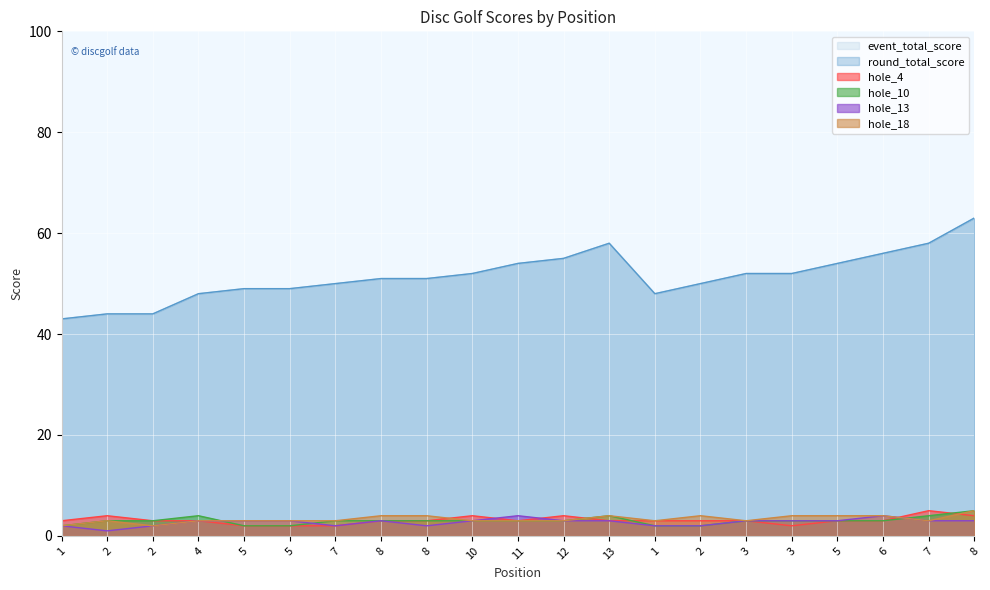

What is the difference between the maximum and minimum values in the hole_18 series?

3